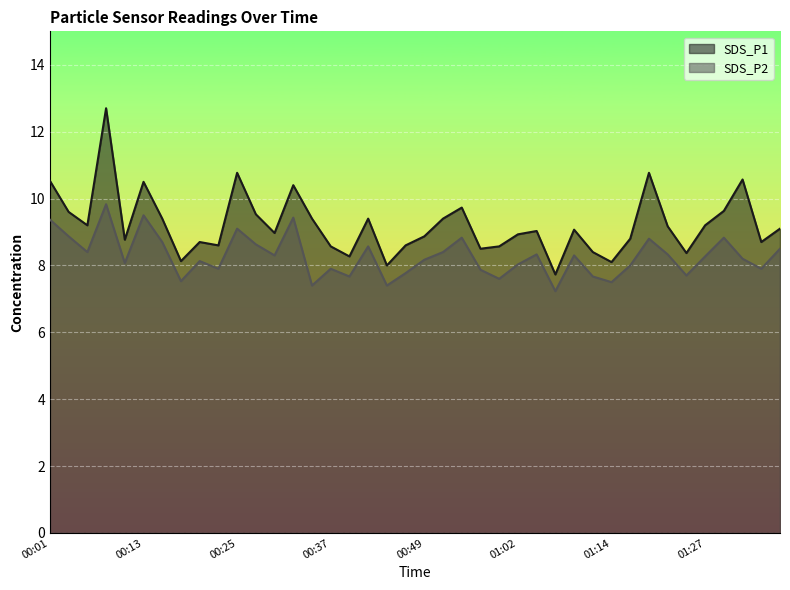

What is the difference between the SDS_P1 values at 01:09 and 00:08?

3.6